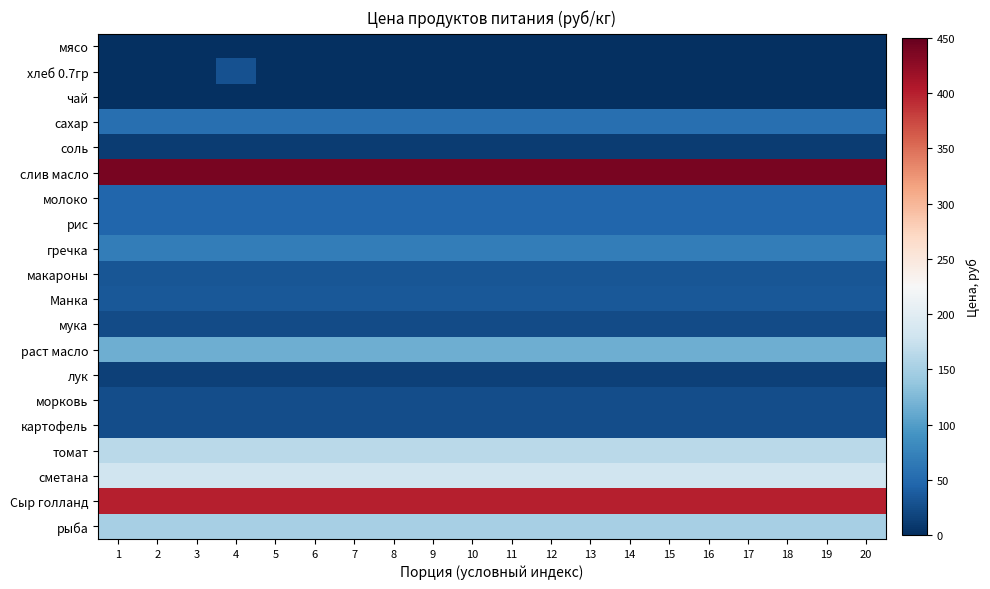

Which has a higher value, 13 or 18?

13